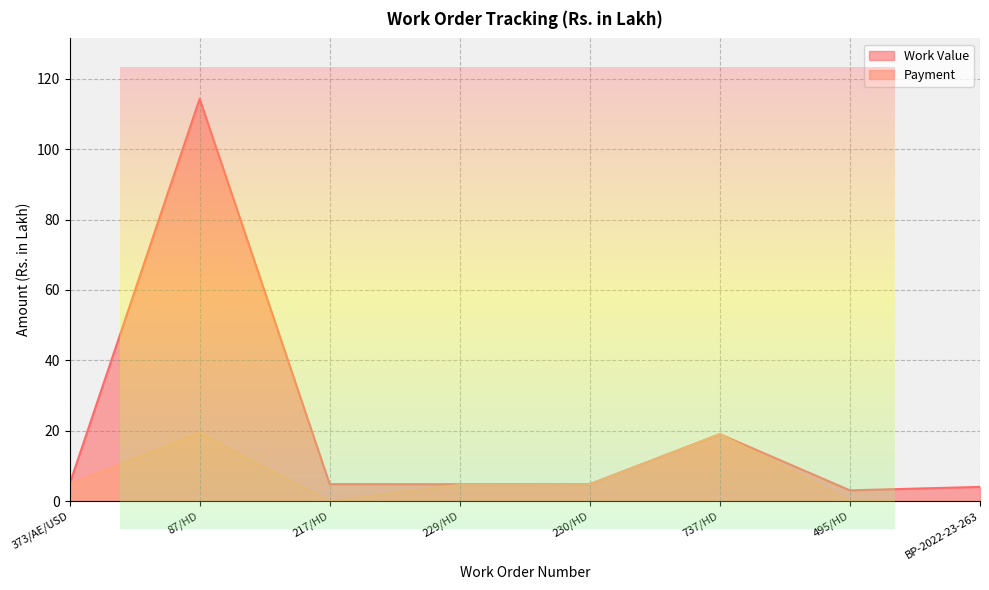

Which series has the largest range (max minus min)?

Work Value